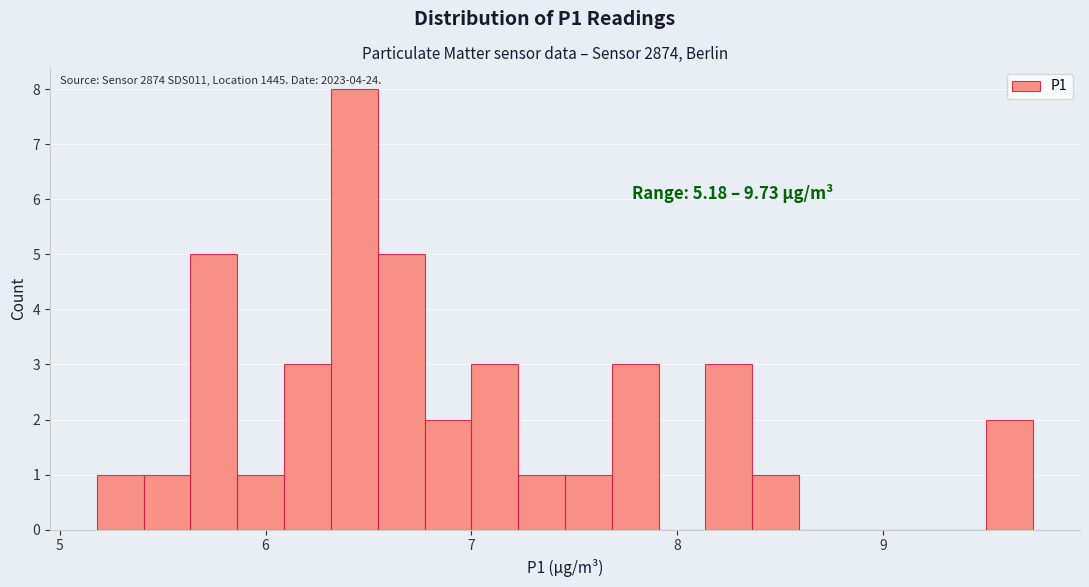

Around what value on the x-axis is the tallest bar? Give the approximate position of its centre, as read against the axis.

6.4